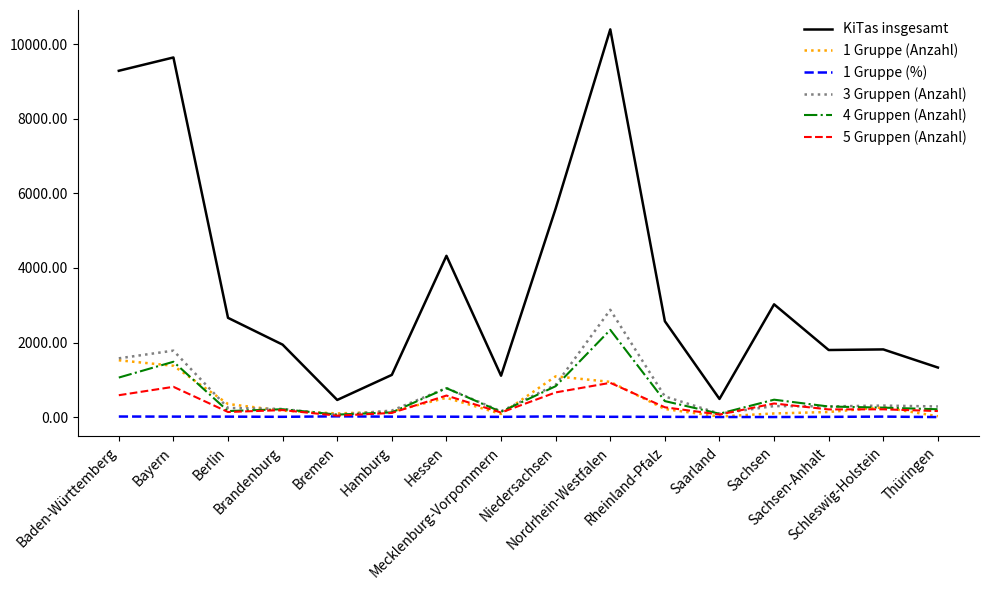

The KiTas insgesamt series shows 325.5 at Hamburg. True or false?

False